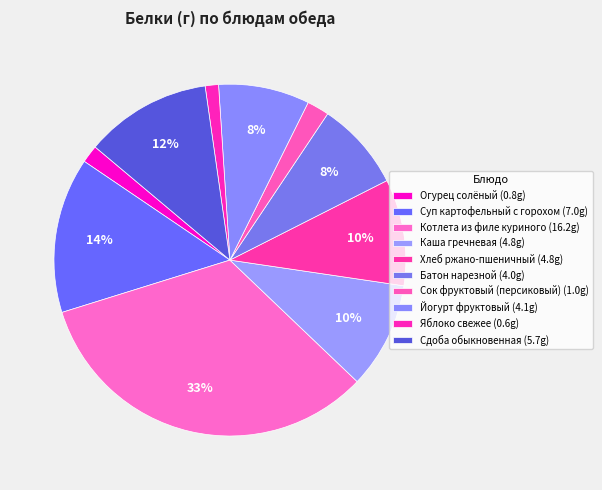

Count the number of slices in the pie.

10